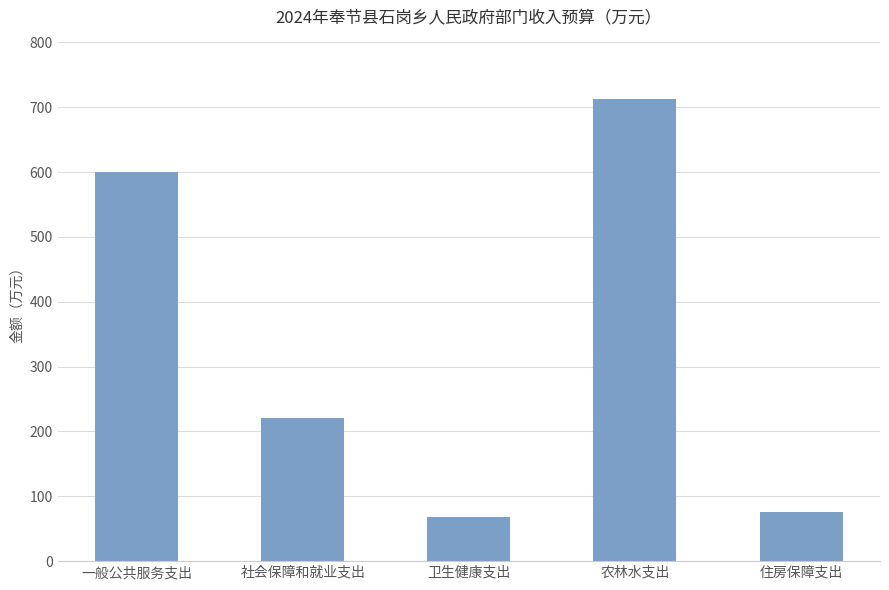

At which category does the chart reach its minimum across all series?

卫生健康支出